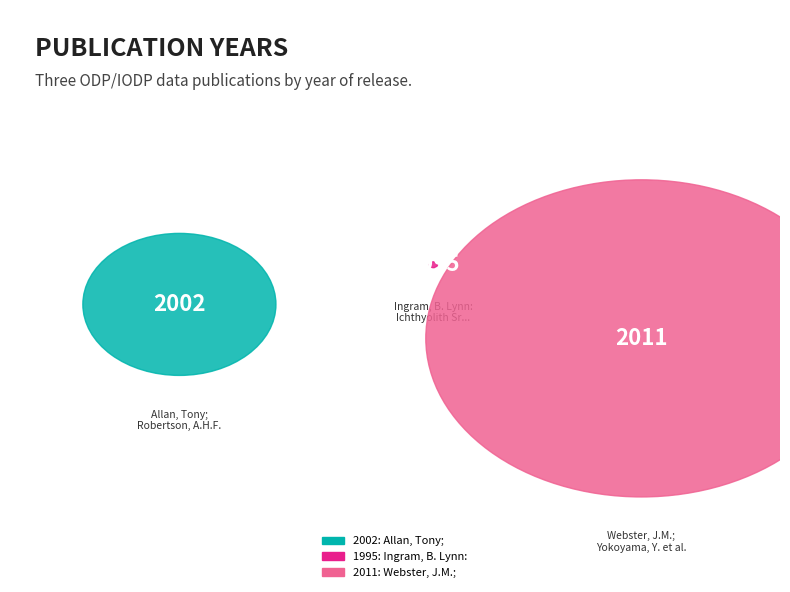

True or false: Allan, Tony; Robertson, Alastair H. F. accounts for 33% of the total.

True